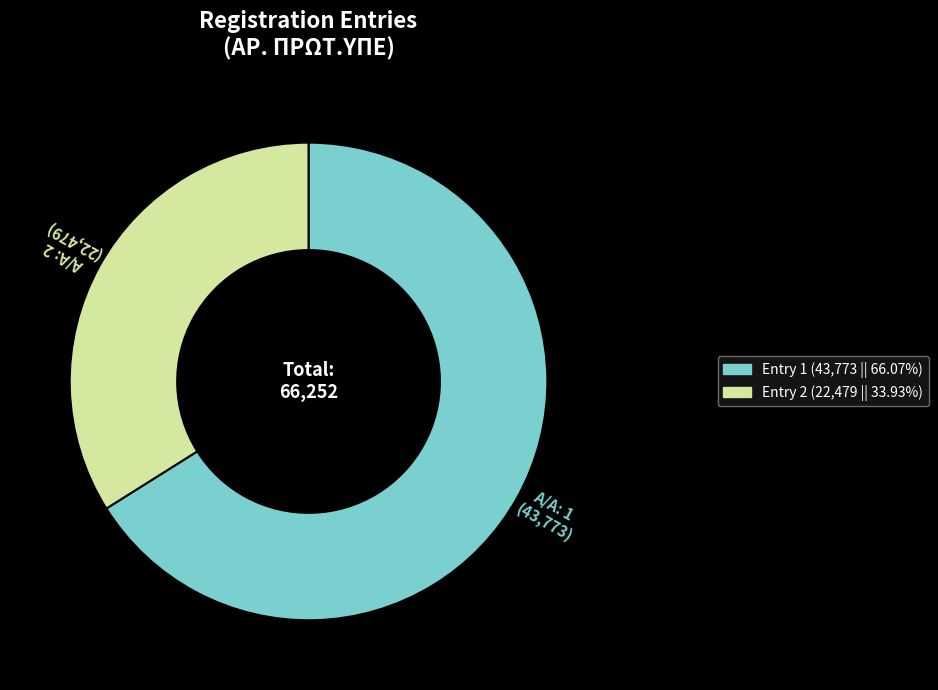

Count the number of slices in the pie.

2